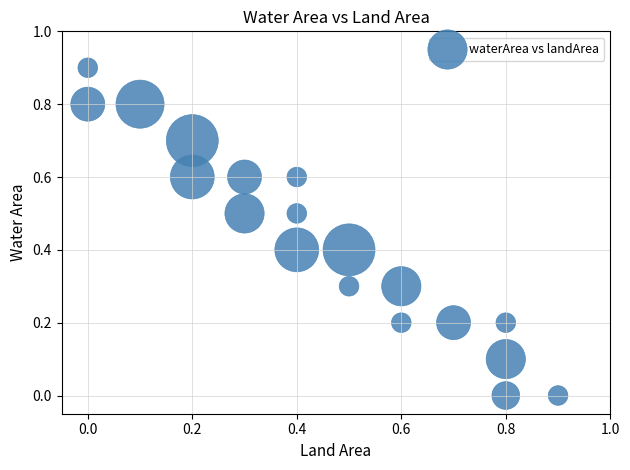

What is the range of Y values (max minus min)?

0.9